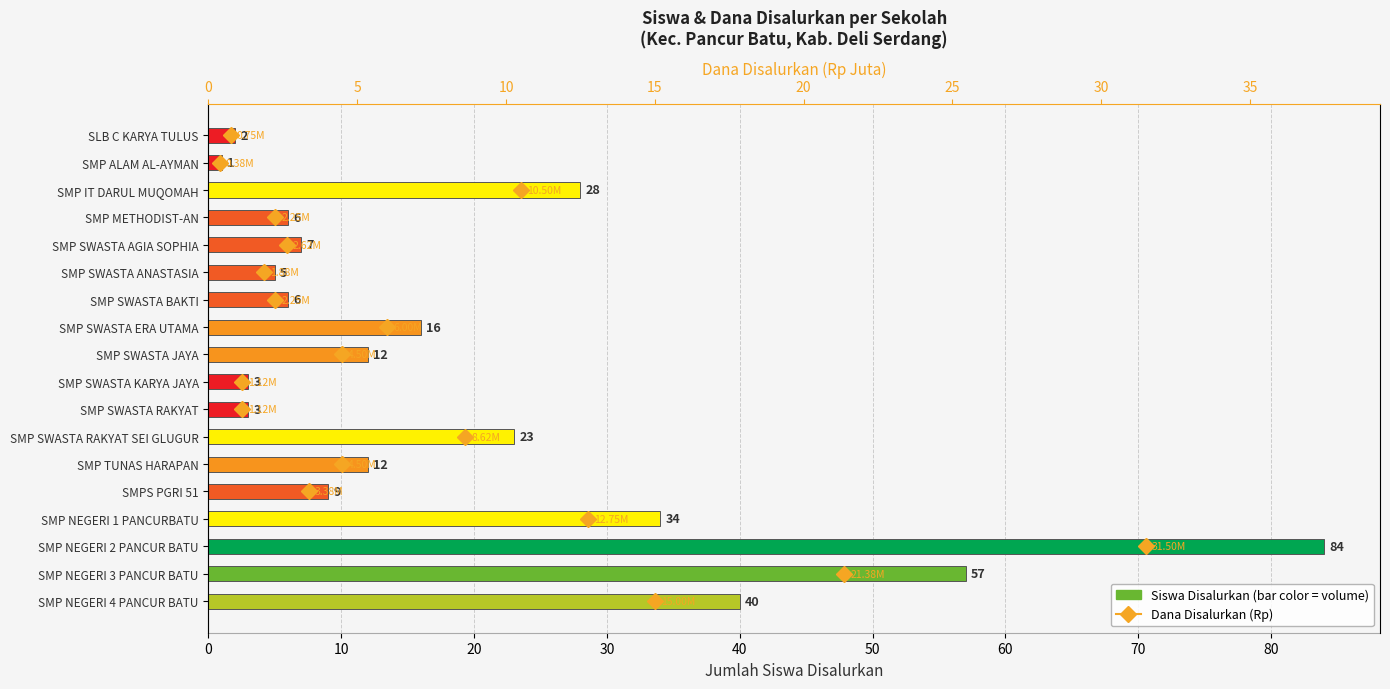

Is it true that the value at SMP SWASTA AGIA SOPHIA is 10?

False